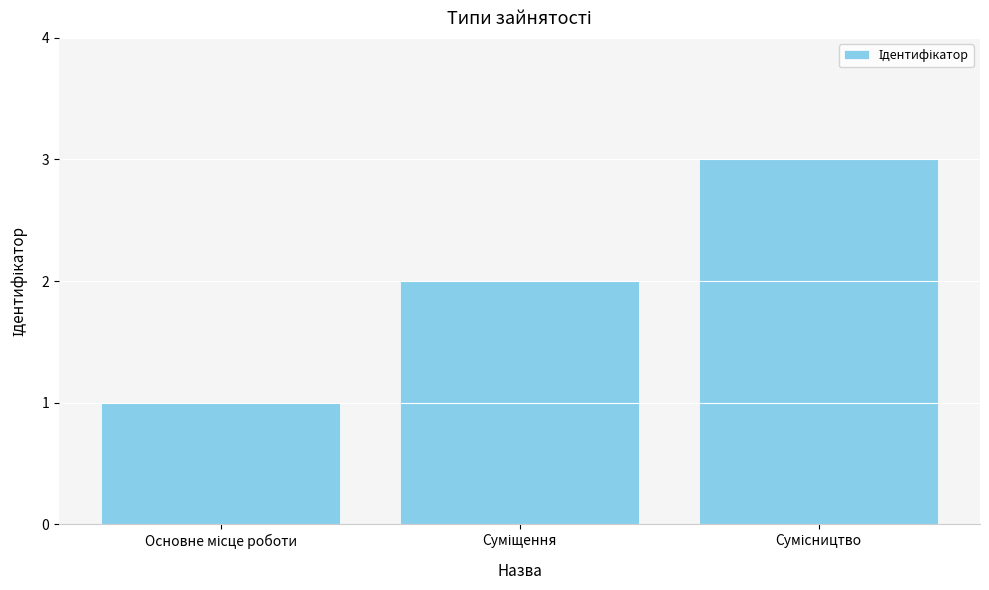

What is the sum of all values?

6